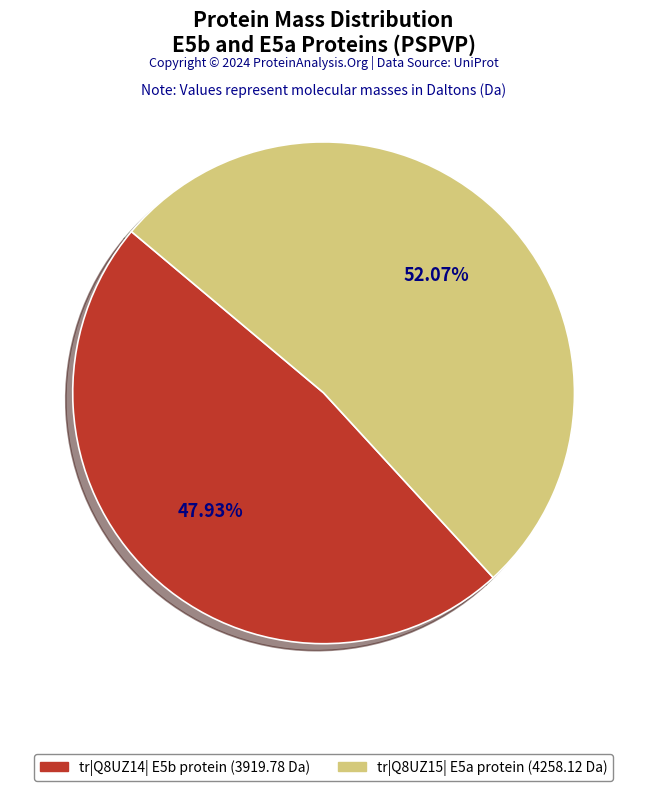

What is the ratio of the value at tr|Q8UZ14| E5b protein (3919.78 Da) to the value at tr|Q8UZ15| E5a protein (4258.12 Da)?

0.9